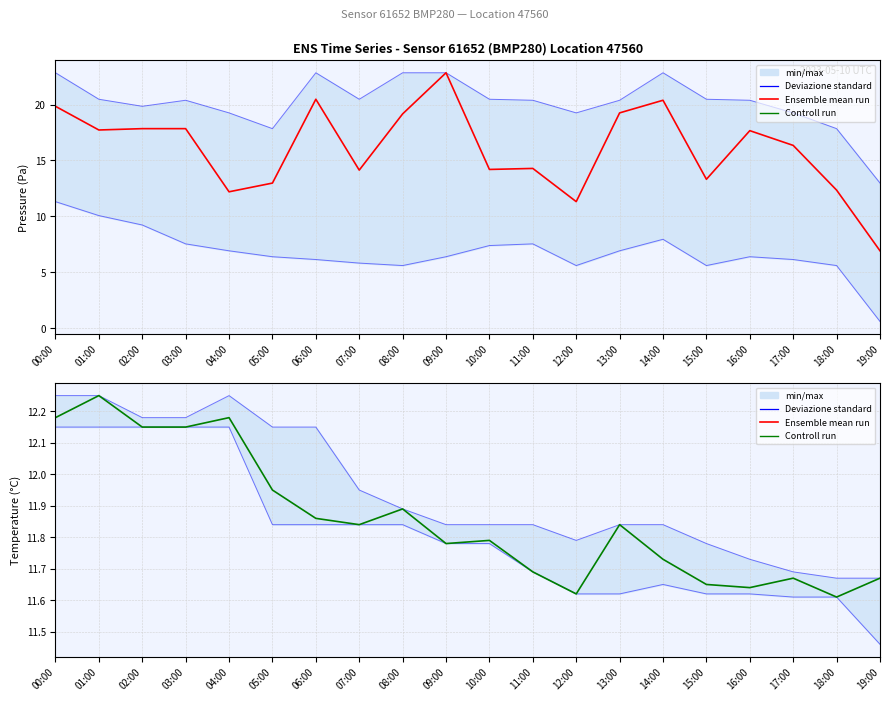

What is the average value of the Deviazione standard series?

11.9